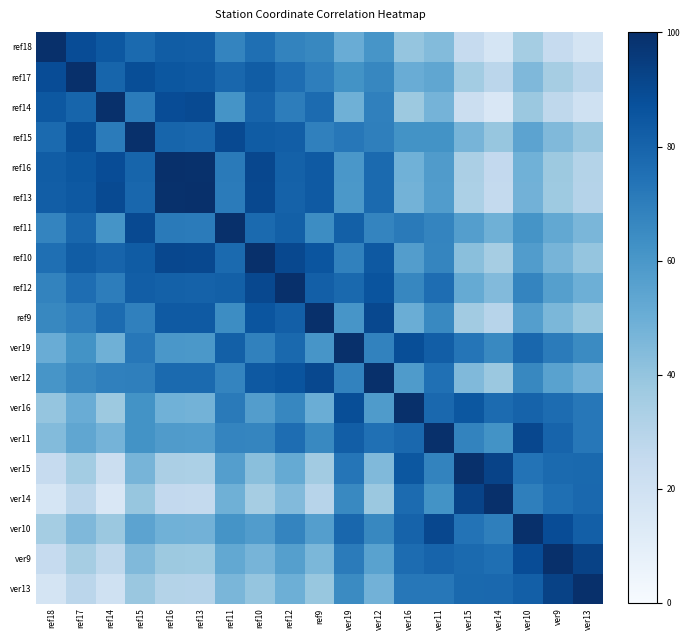

Which has a higher value, ver9 or ref18?

ref18